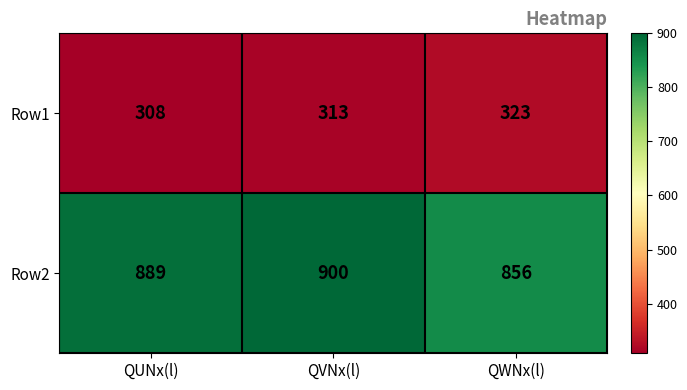

Is it true that Row1 equals 313 at QVNx(l)?

True